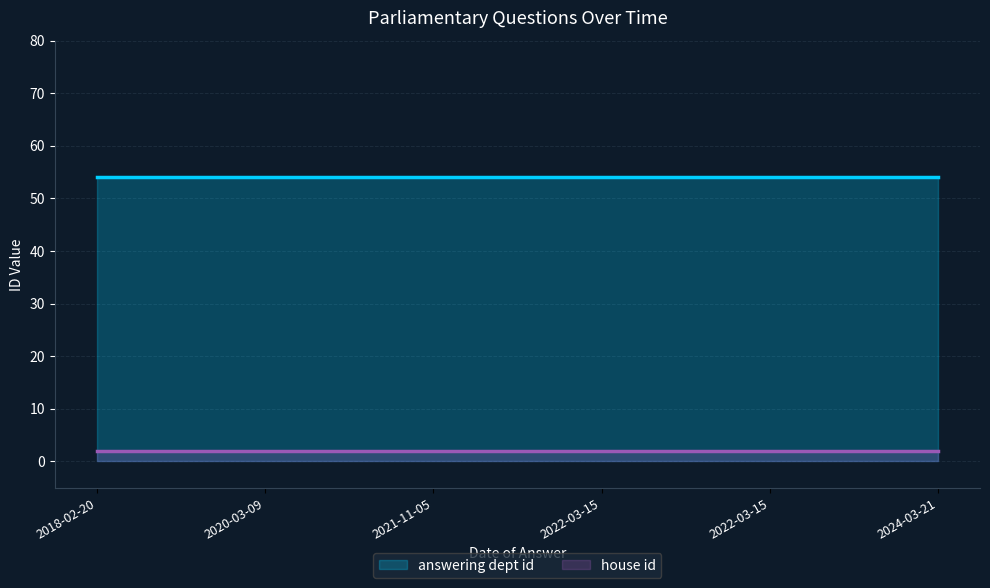

Does the chart display data point markers on the line(s)?

No